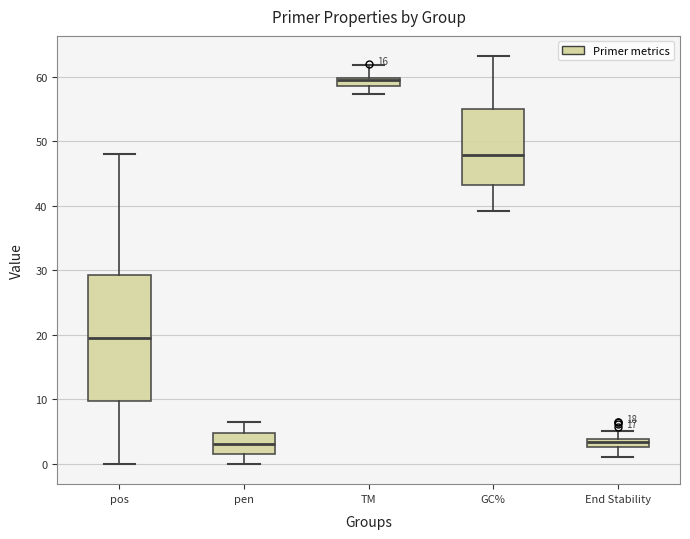

Which box is the tallest, from its lower edge to its upper edge?

pos